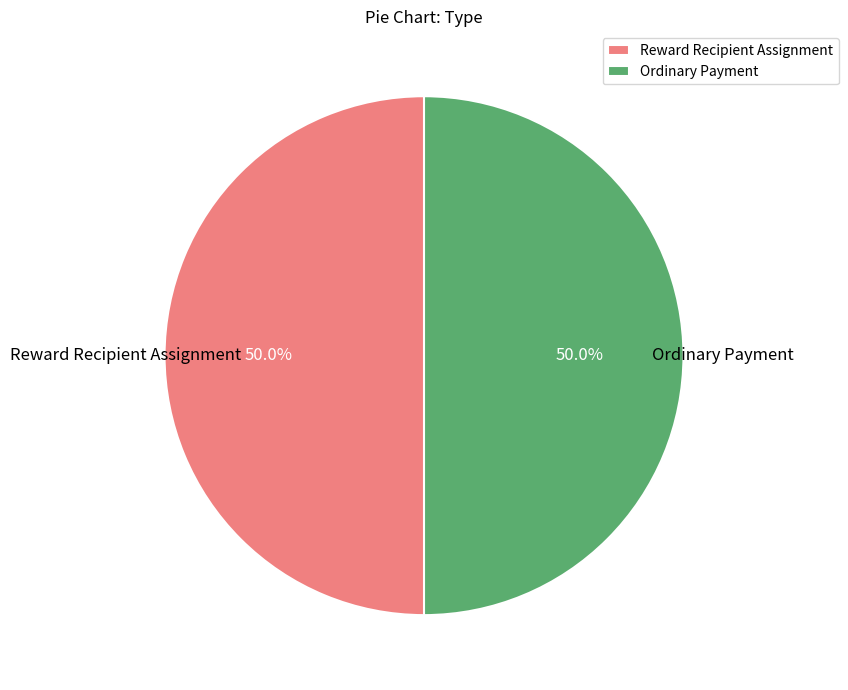

True or false: Ordinary Payment accounts for 42% of the total.

False